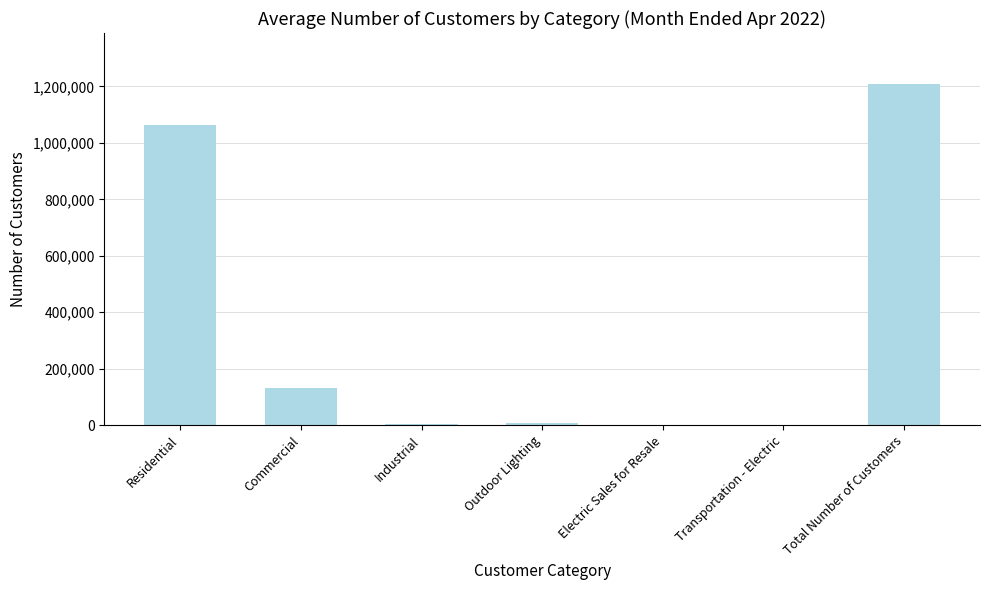

What is the change in value from Commercial to Transportation - Electric?

-133353